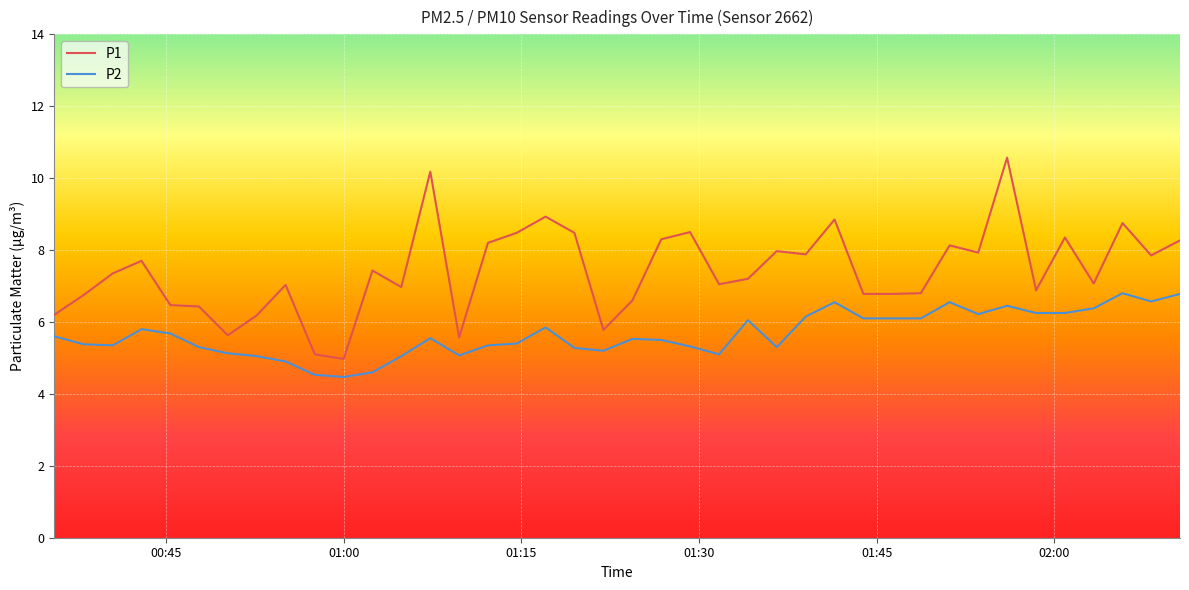

List the series in order of their overall mean, lowest first.

P2, P1